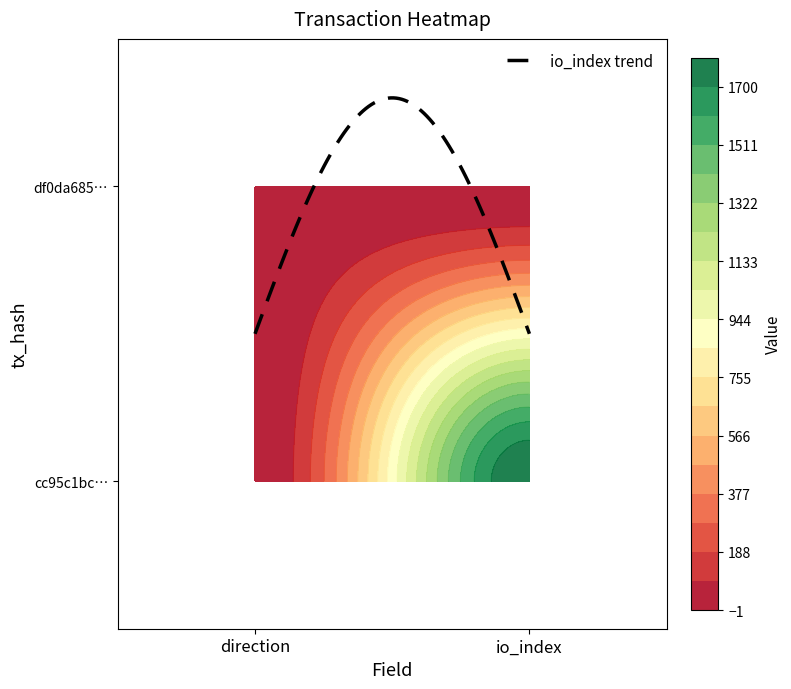

Is it true that df0da685a9ec0872be7dc86afd8844ef033f9b4 equals 2 at 1?

True